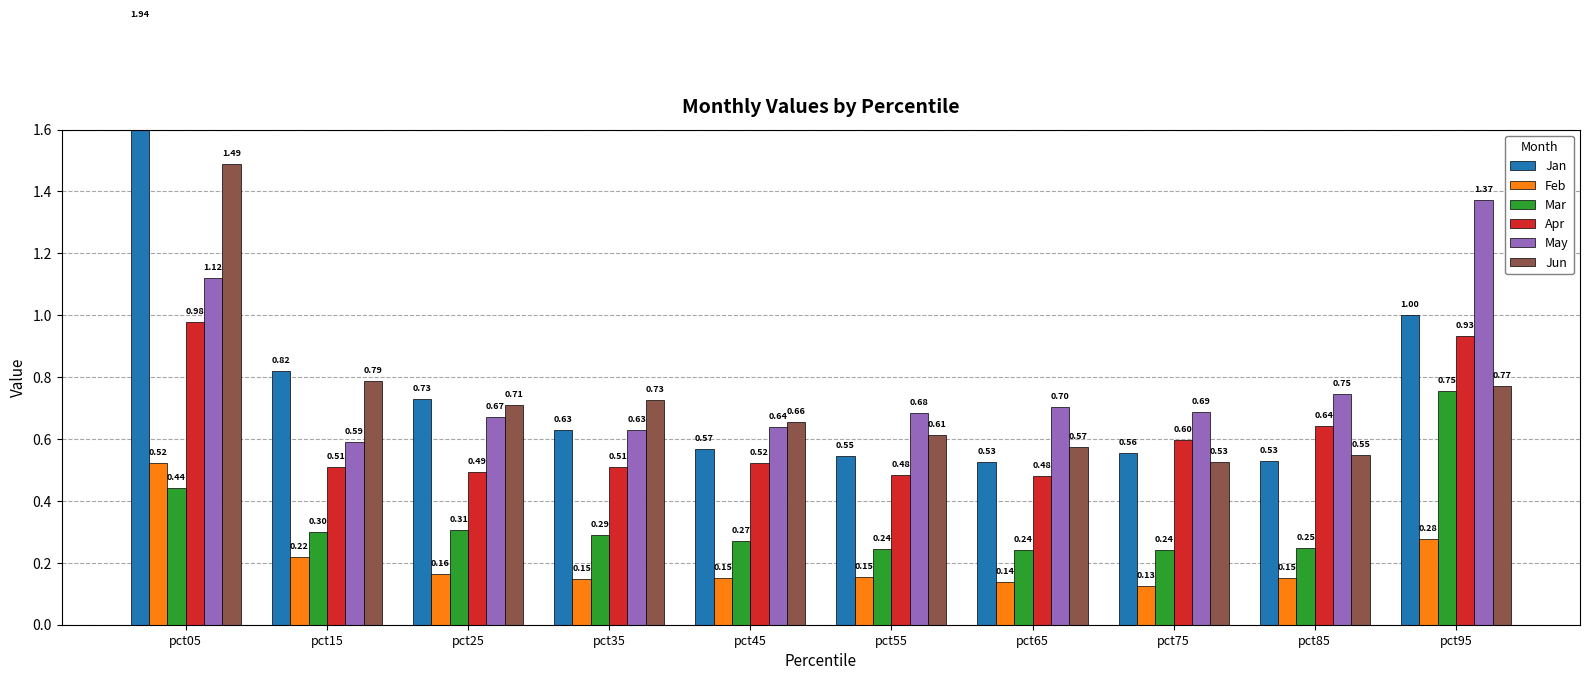

The value of Feb at pct95 is 0.3. True or false?

True